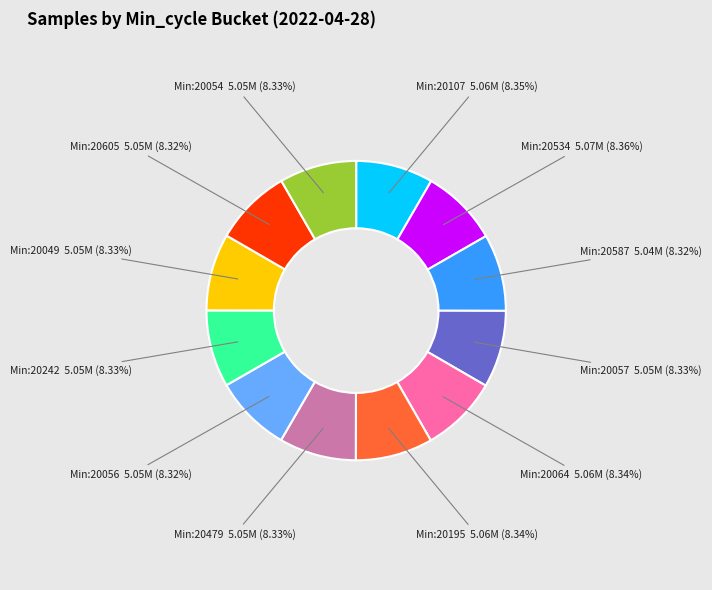

Do Min:20534 5.07M (8.36%) and Min:20049 5.05M (8.33%) together represent more than half of the pie?

No